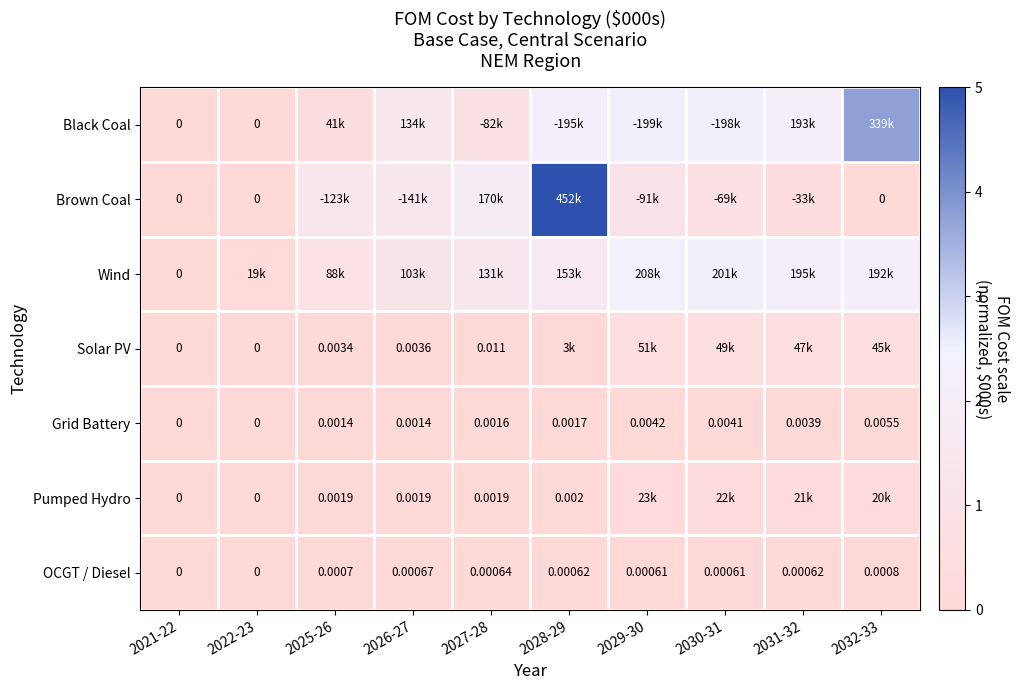

What is the maximum value shown in the chart?

5.0